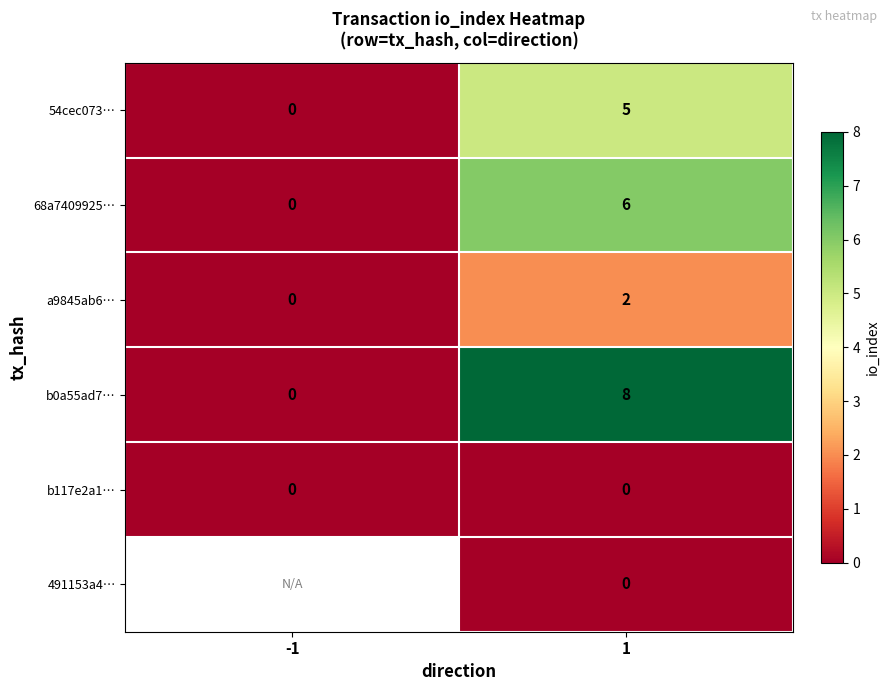

Count the number of data series in this chart.

6